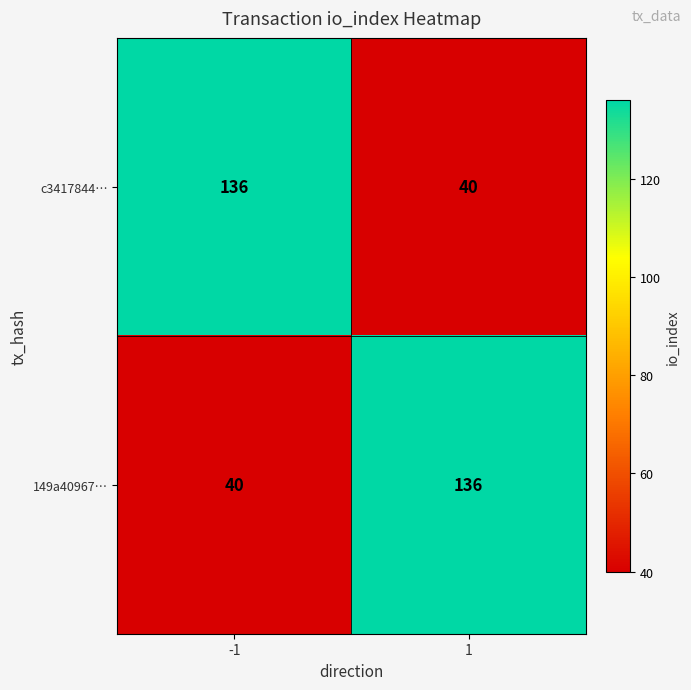

What is the minimum value for 149a40967…?

40